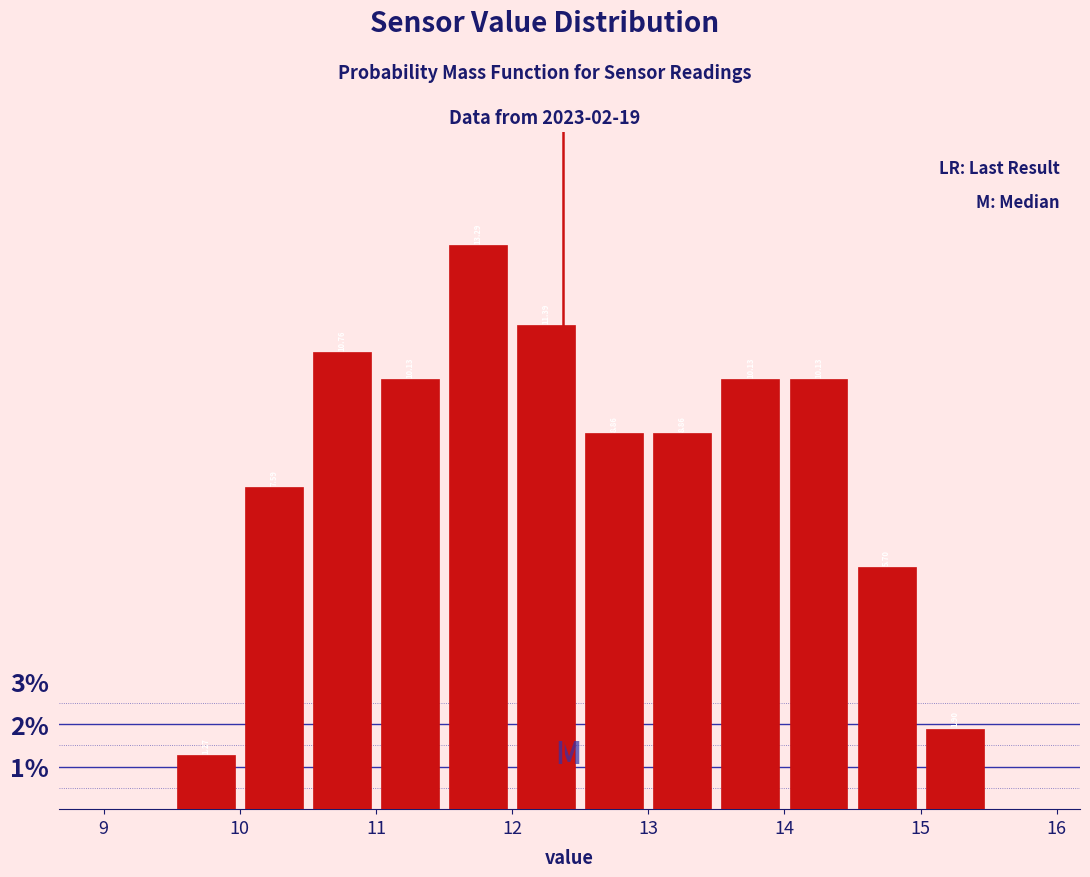

Reading left to right, transcribe this chart: for each bar, give the range it covers on the x-axis and its height.

9.5 to 10.0: 1.27
10.0 to 10.5: 7.59
10.5 to 11.0: 10.76
11.0 to 11.5: 10.13
11.5 to 12.0: 13.29
12.0 to 12.5: 11.39
12.5 to 13.0: 8.86
13.0 to 13.5: 8.86
13.5 to 14.0: 10.13
14.0 to 14.5: 10.13
14.5 to 15.0: 5.70
15.0 to 15.5: 1.90